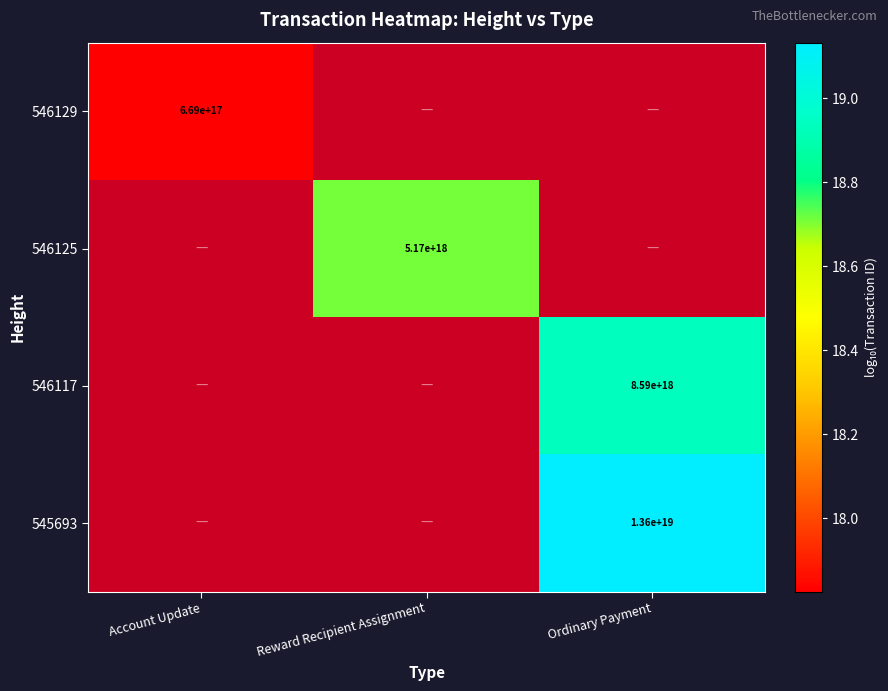

At Ordinary Payment, list the series in order from smallest to largest.

546129, 546125, 546117, 545693